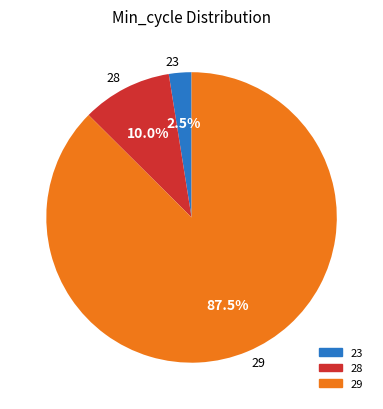

How many slices are in this pie chart?

3